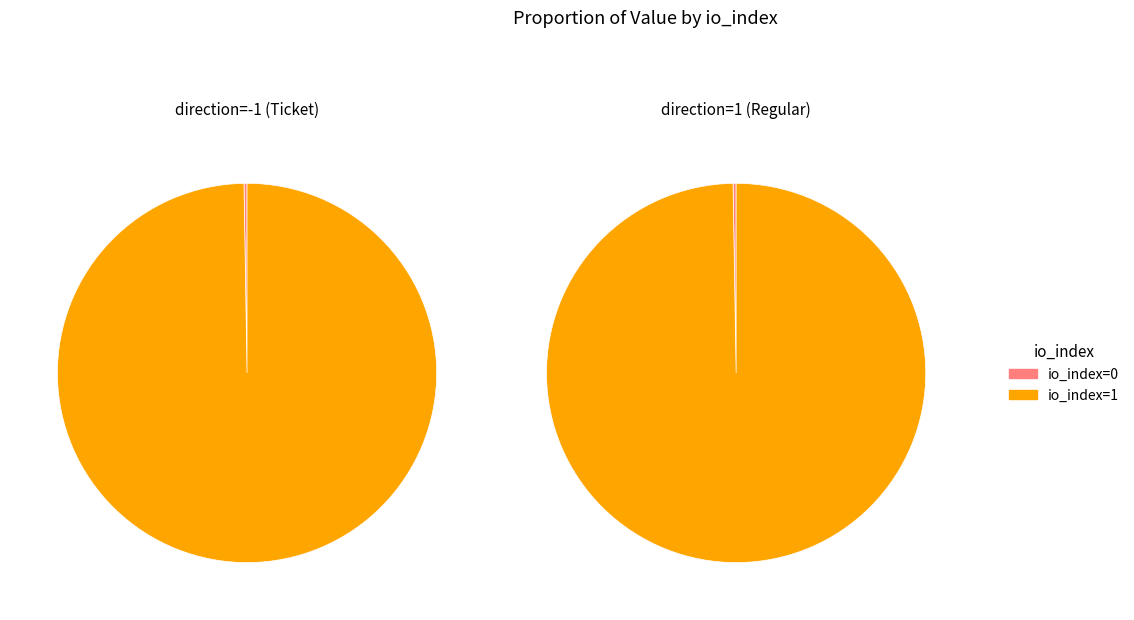

Which series has the largest range (max minus min)?

direction=-1 (Ticket)